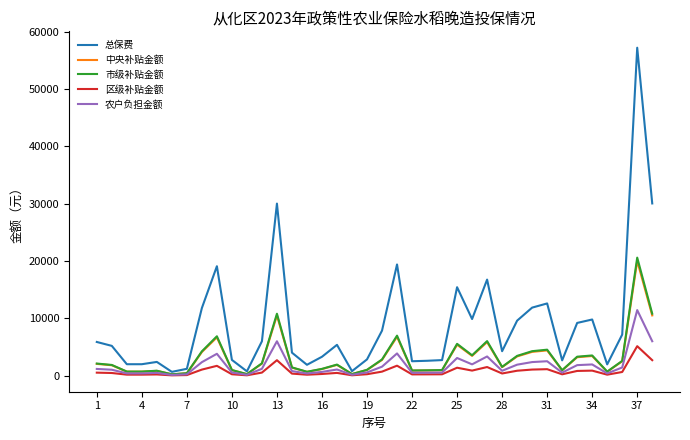

Which series has the widest spread of values?

总保费